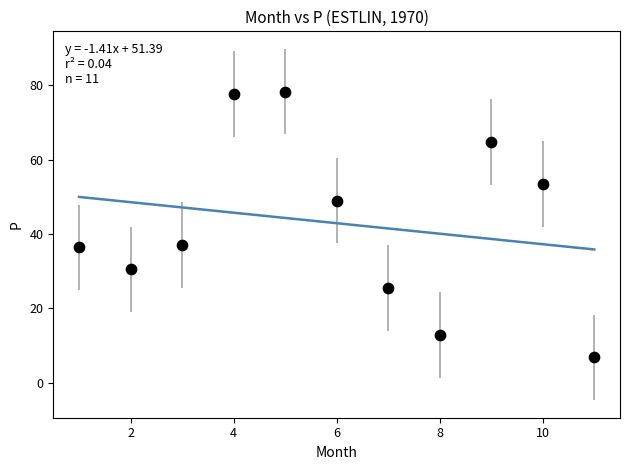

What is the average Y value?

42.9